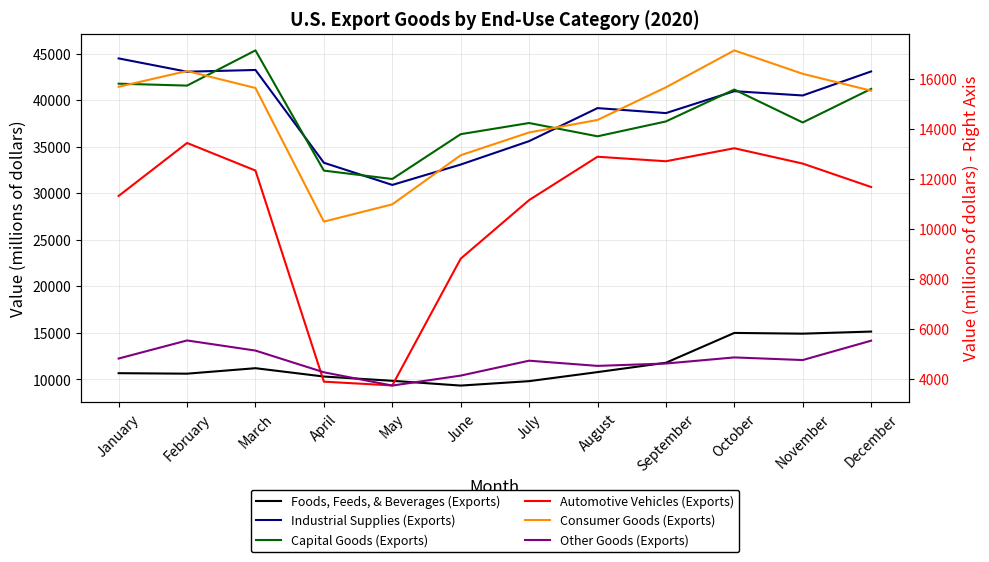

Where is the first local minimum for Automotive Vehicles (Exports)?

May